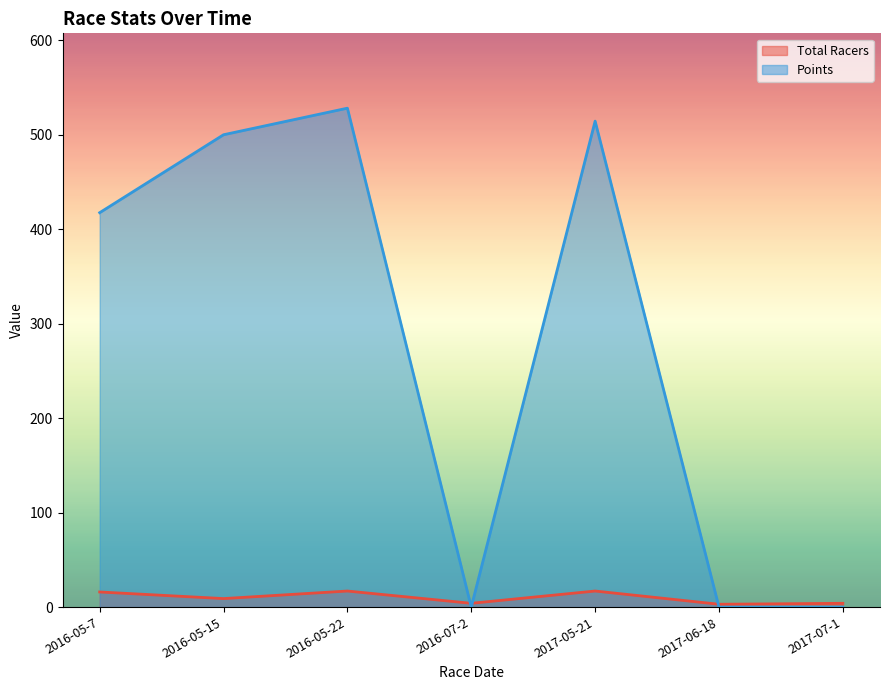

Reading left to right, extract all data points from this chart.

Total Racers: 2016-05-7=16.0	2016-05-15=9.0	2016-05-22=17.0	2016-07-2=4.0	2017-05-21=17.0	2017-06-18=3.0	2017-07-1=4.0
Points: 2016-05-7=417.5	2016-05-15=500.0	2016-05-22=528.1	2016-07-2=0.0	2017-05-21=514.4	2017-06-18=0.0	2017-07-1=0.0